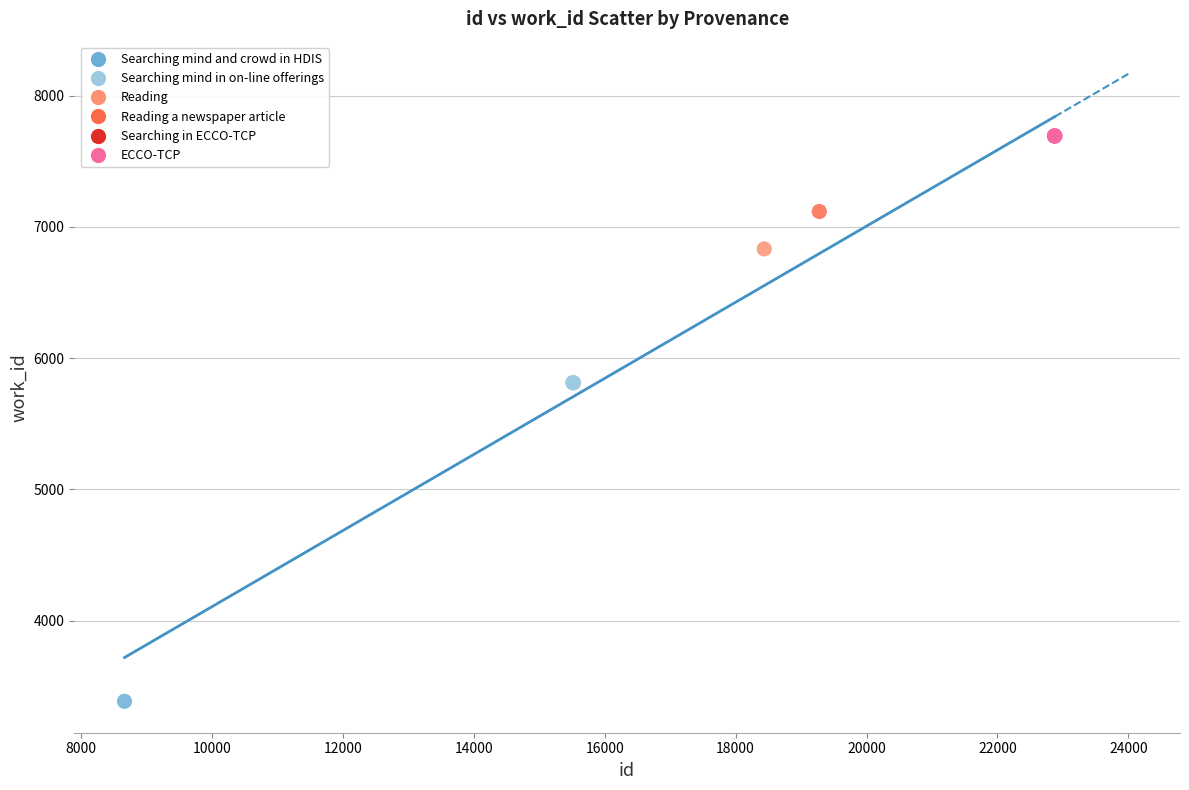

What are all the series names shown in the legend?

Searching mind and crowd in HDIS, Searching mind in on-line offerings, Reading, Reading a newspaper article, Searching in ECCO-TCP, ECCO-TCP